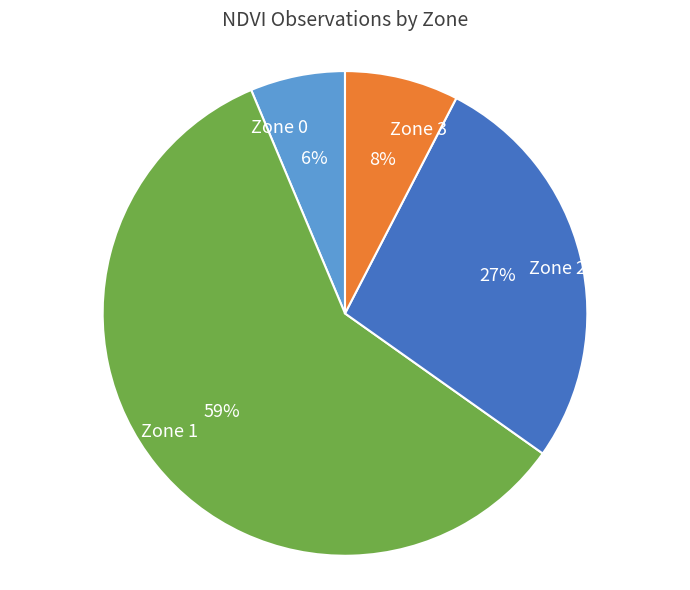

What is the smallest slice in the pie chart?

Zone 0